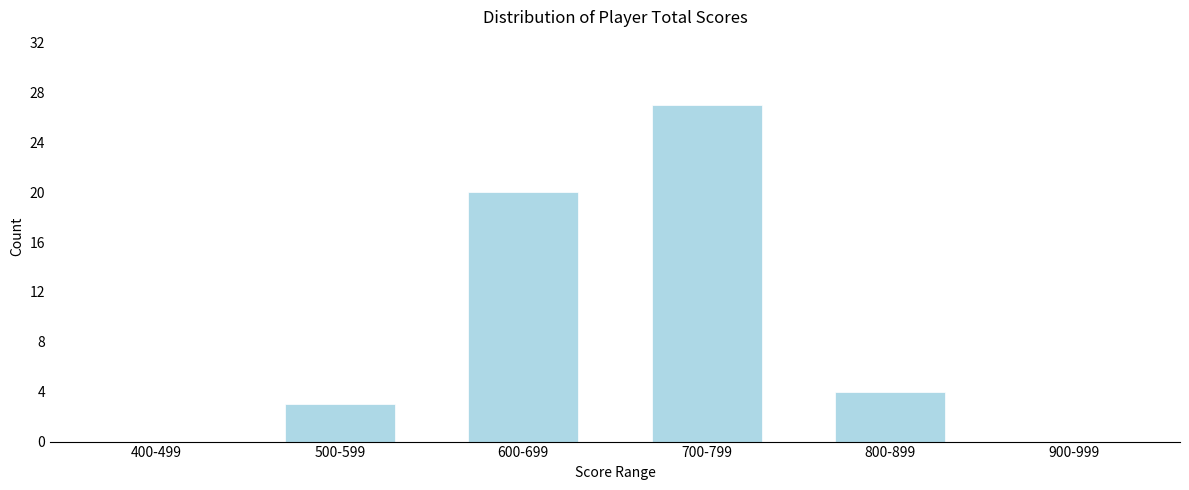

Reading left to right, what are all the values shown in this chart?

400-499=0	500-599=3	600-699=20	700-799=27	800-899=4	900-999=0